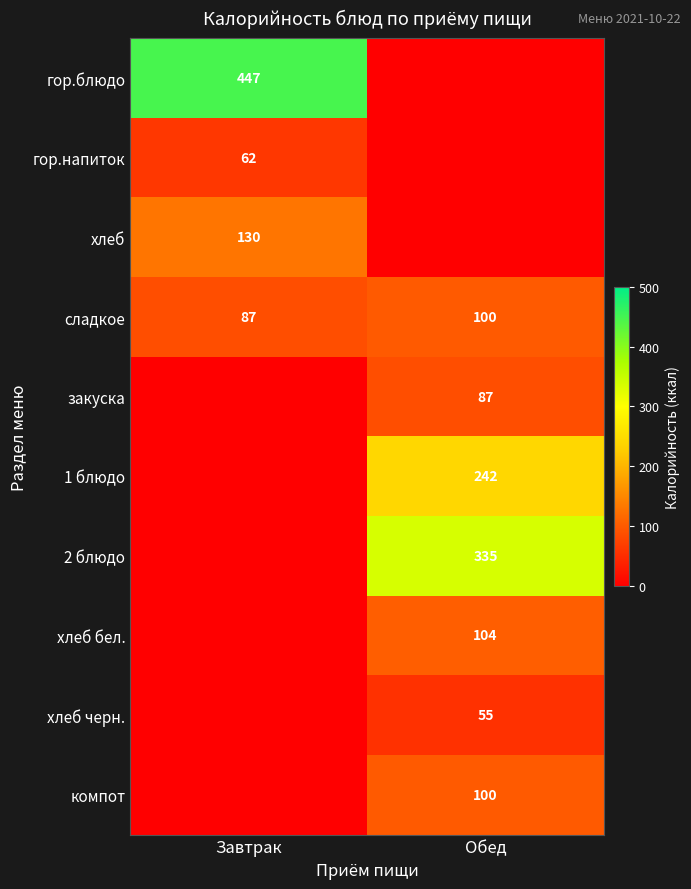

Is the value of сладкое at Обед greater than the value of хлеб бел. at Обед?

No